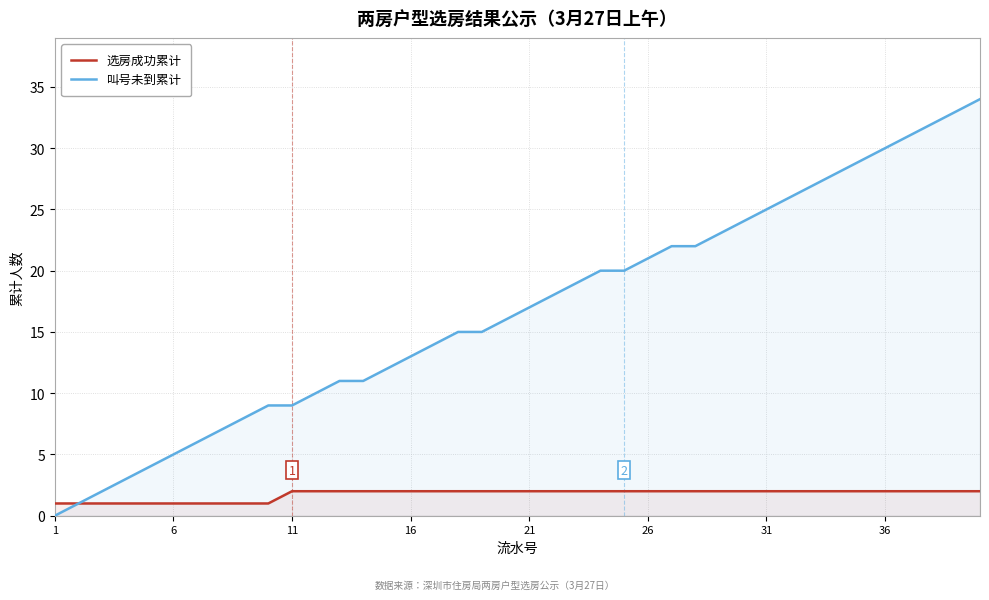

Which series has the largest total across all categories?

叫号未到累计